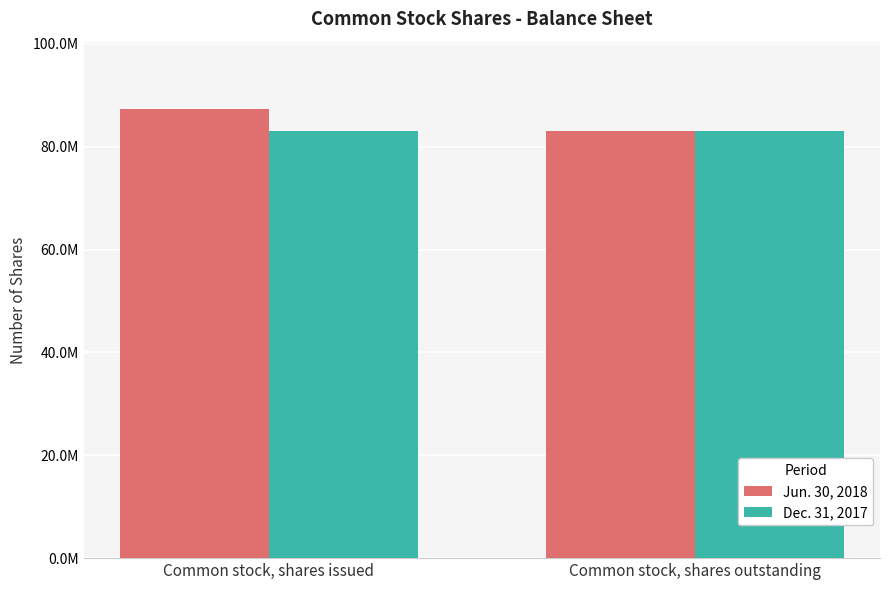

What is the difference between the maximum and minimum values in the Jun. 30, 2018 series?

4272200